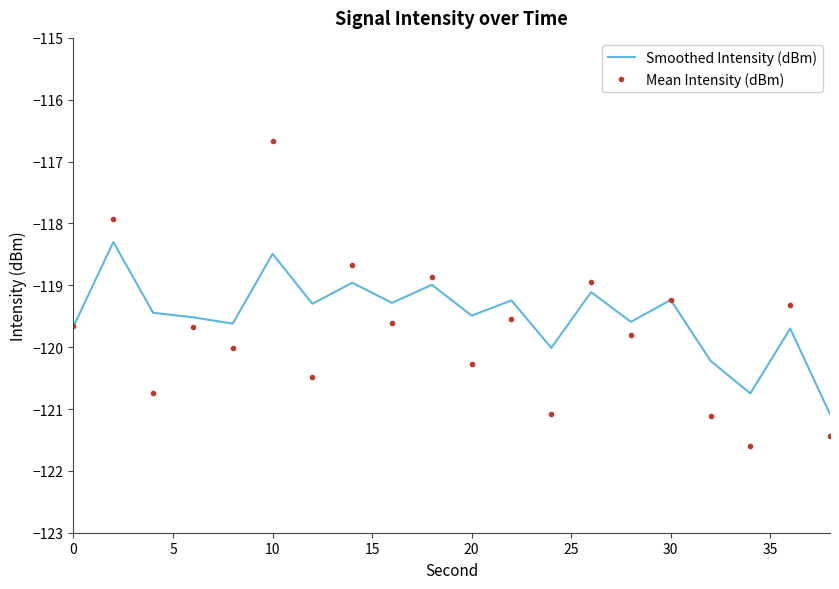

How many values in the Mean Intensity (dBm) series exceed -119?

5